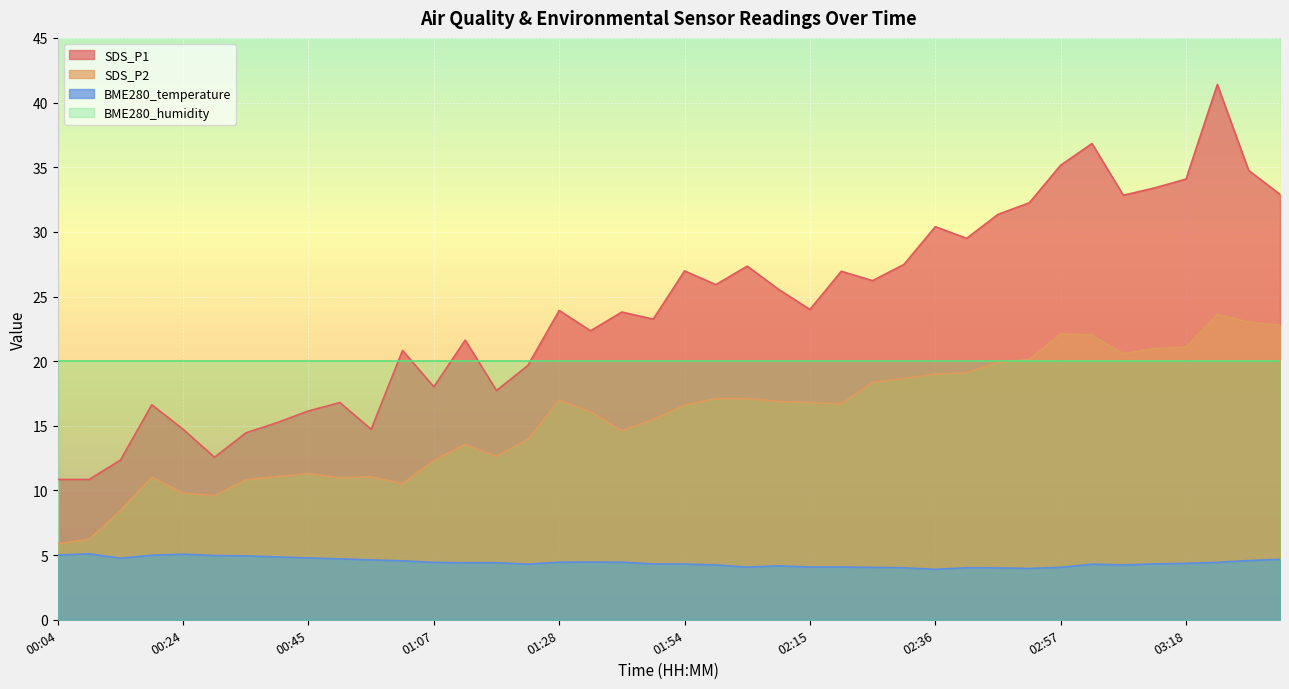

What is the spread (max minus min) of values at 00:14?

7.6